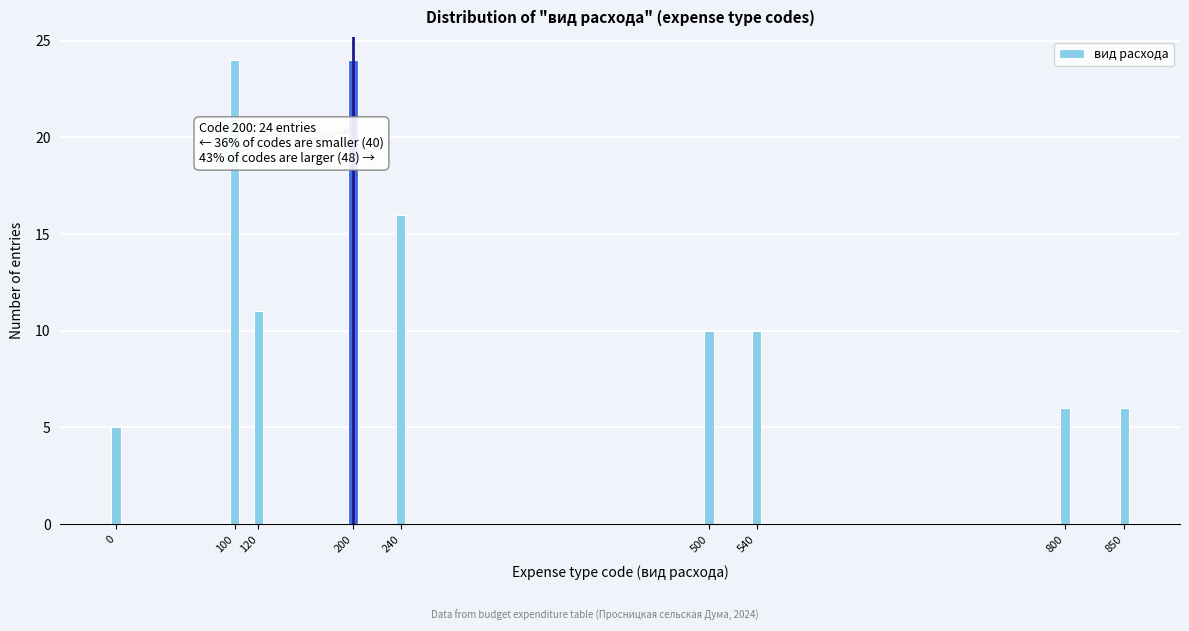

Reading left to right, list all the values displayed in this chart.

5	24	11	24	16	10	10	6	6